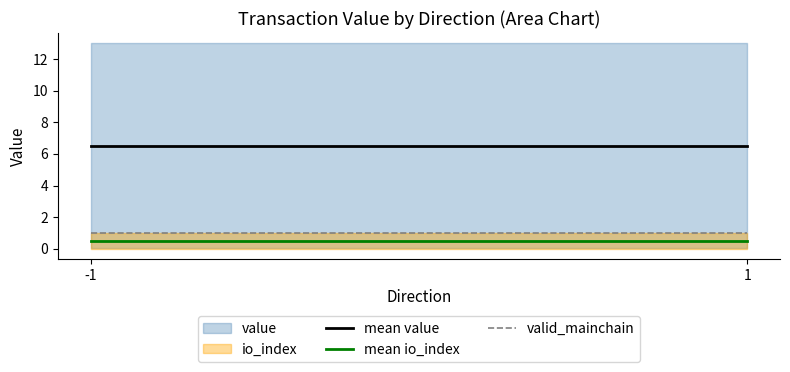

What is the lowest value of the valid_mainchain series?

1.0